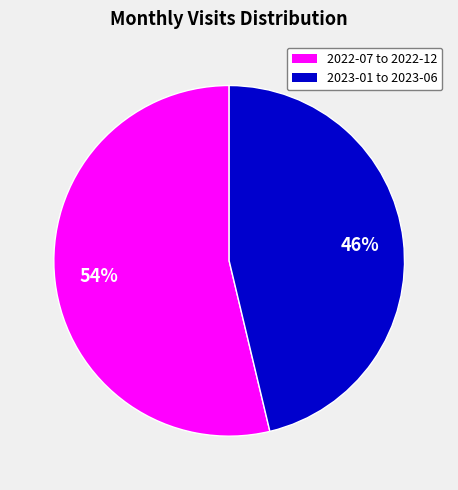

To the nearest percent, what is the average slice percentage?

50%